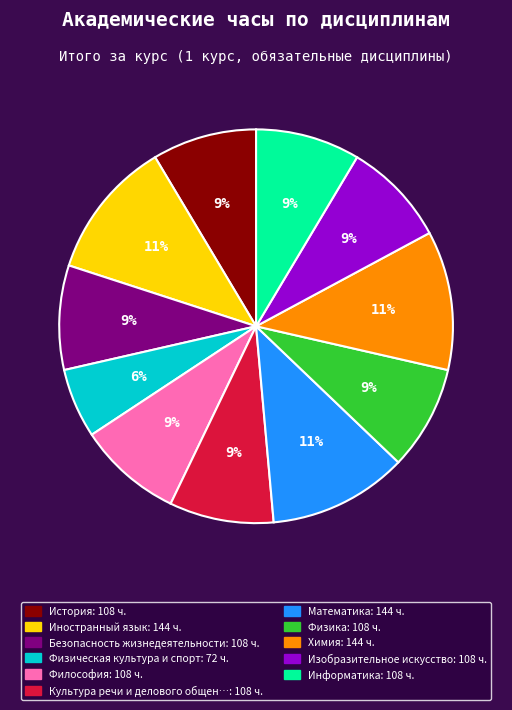

Does any single category account for the majority?

No